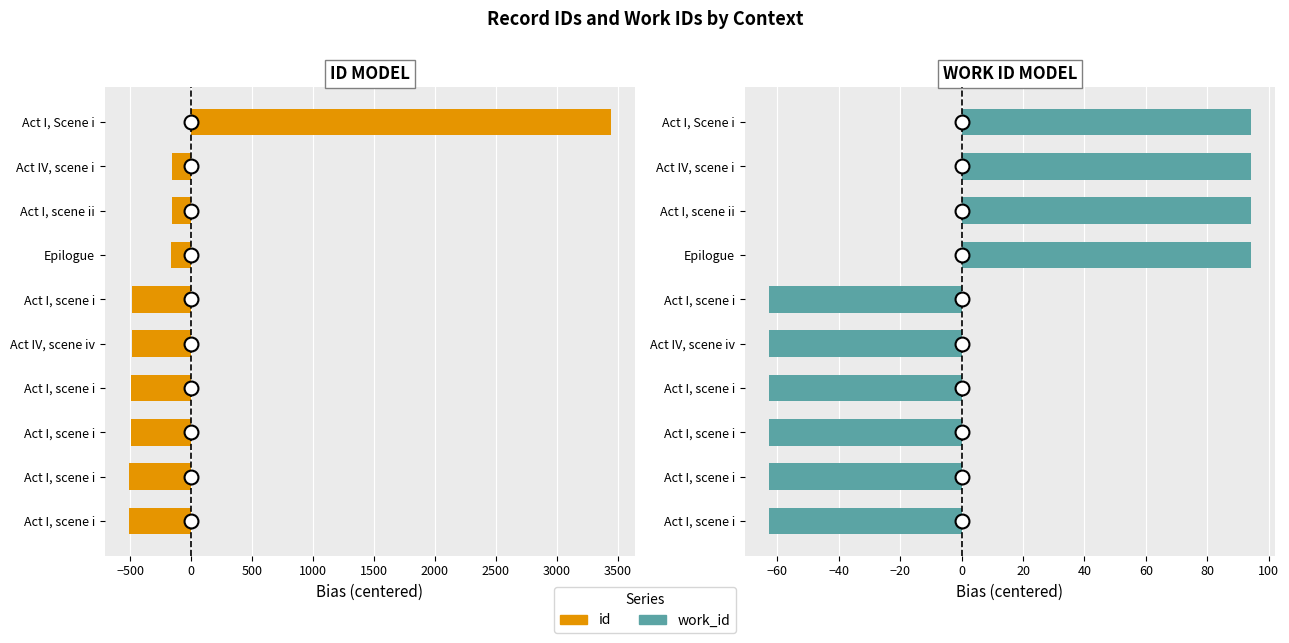

How many positive values does the work_id series have?

4